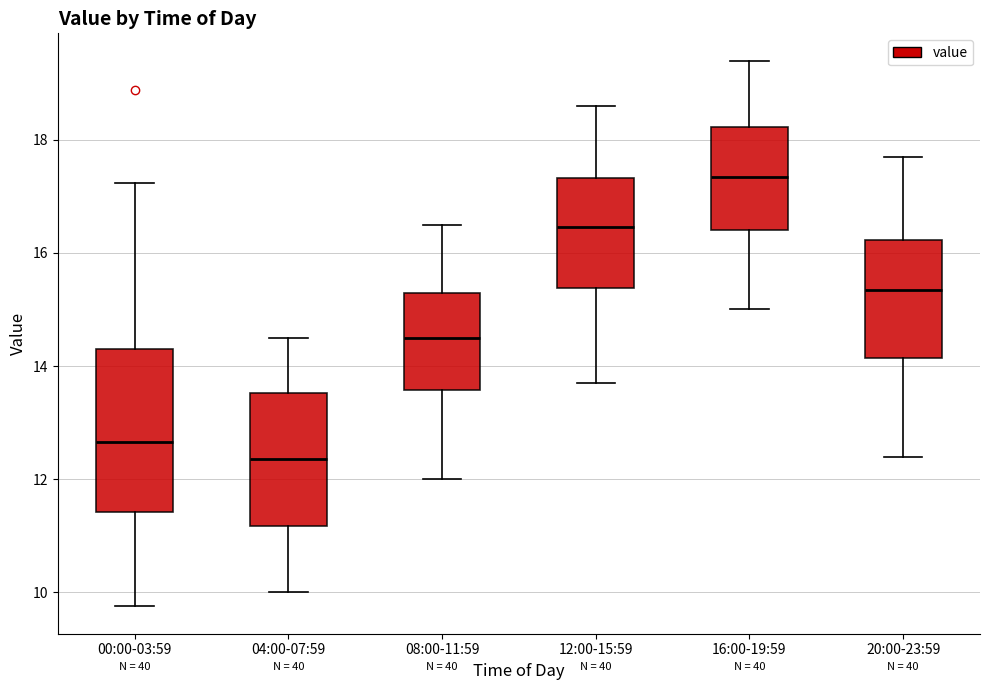

Which box is the tallest, from its lower edge to its upper edge?

00:00-03:59